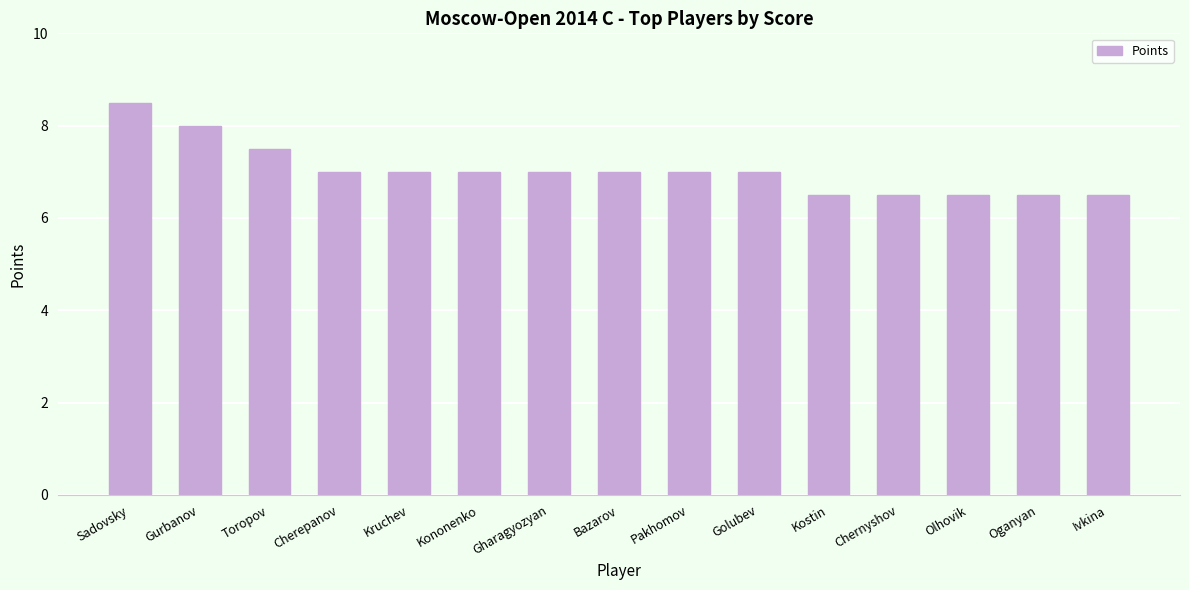

Which has a higher value, Oganyan or Bazarov?

Bazarov